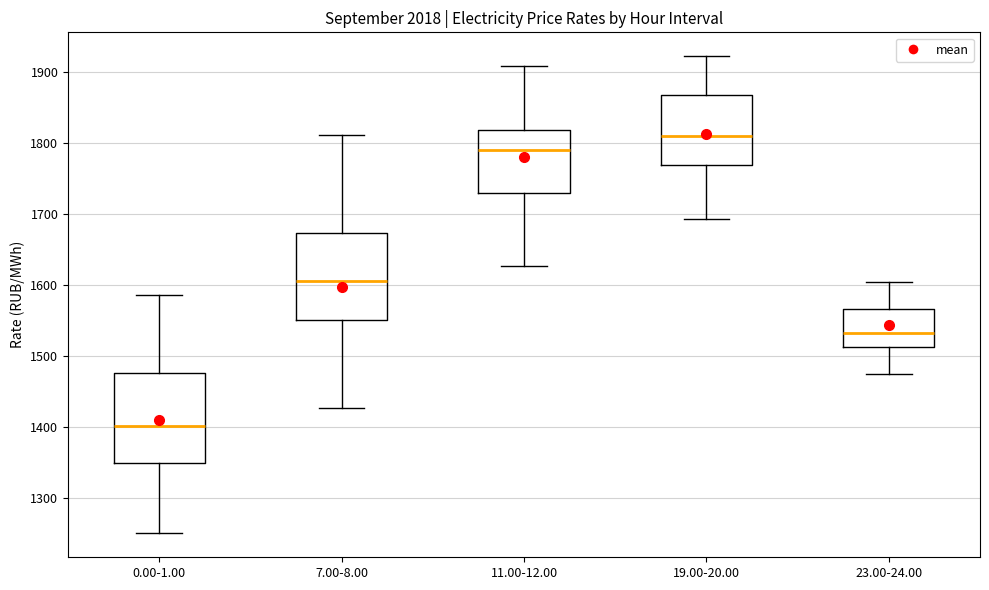

Reading left to right, transcribe this box plot: for each box, give where its median line is, the range the box spans, and where its two whiskers end, as read against the y-axis. The values are not printed on the chart, so give them approximately, as read against the axis.

0.00-1.00: median 1400, box 1350 to 1480, whiskers 1250 to 1590
7.00-8.00: median 1610, box 1550 to 1670, whiskers 1430 to 1810
11.00-12.00: median 1790, box 1730 to 1820, whiskers 1630 to 1910
19.00-20.00: median 1810, box 1770 to 1870, whiskers 1690 to 1920
23.00-24.00: median 1530, box 1510 to 1570, whiskers 1480 to 1600